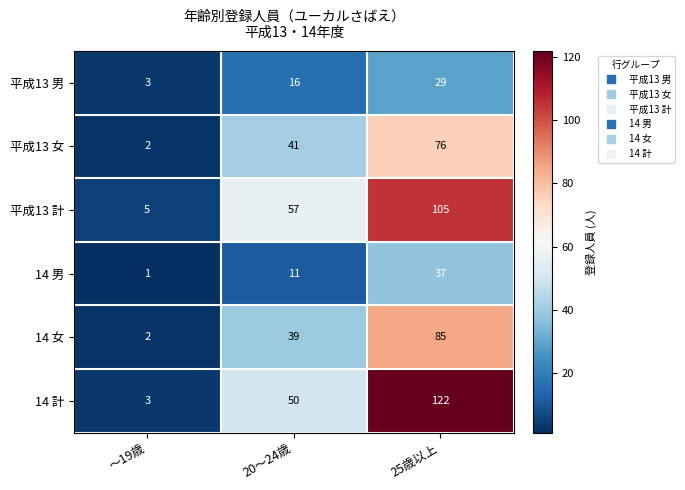

What is the sum of the 14 男 values at ～19歳 and 25歳以上?

38